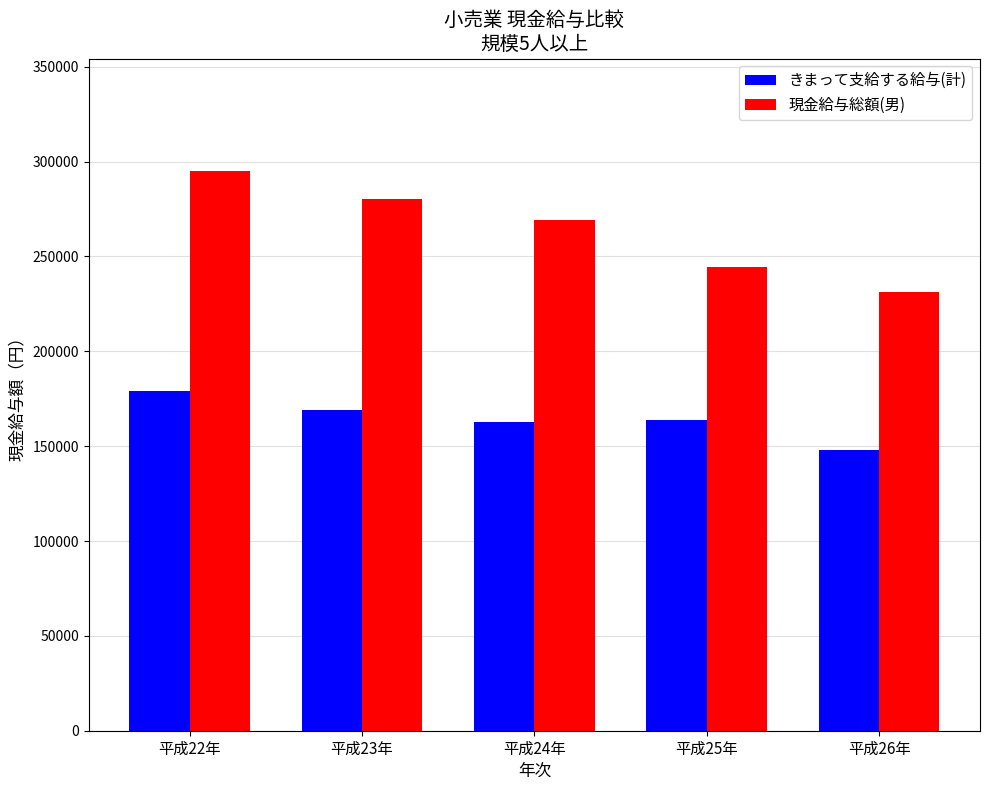

True or false: 現金給与総額(男) has a value of 280133 at 平成23年.

True